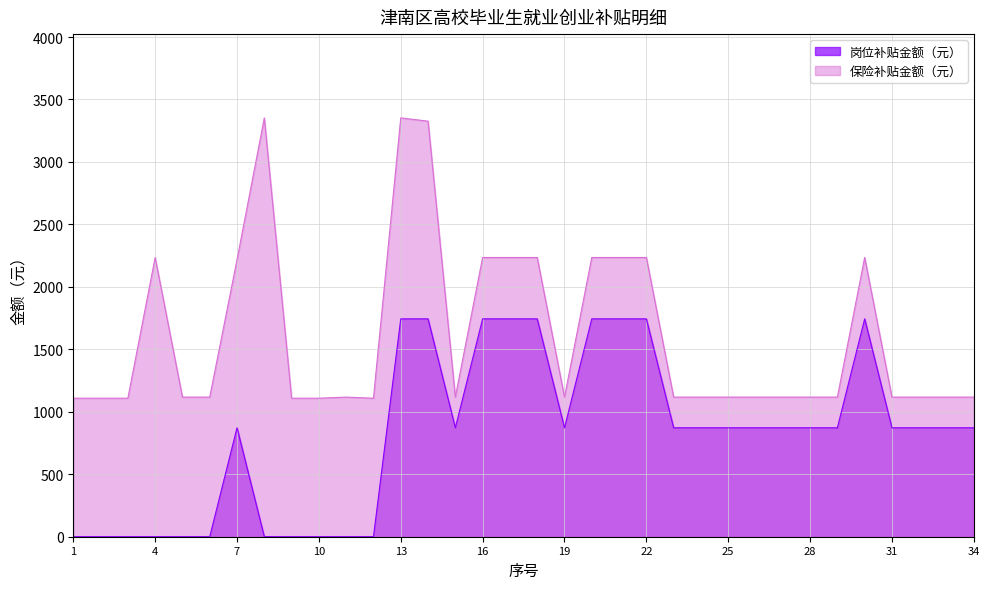

True or false: 保险补贴金额（元） and 岗位补贴金额（元） cross at least once.

False